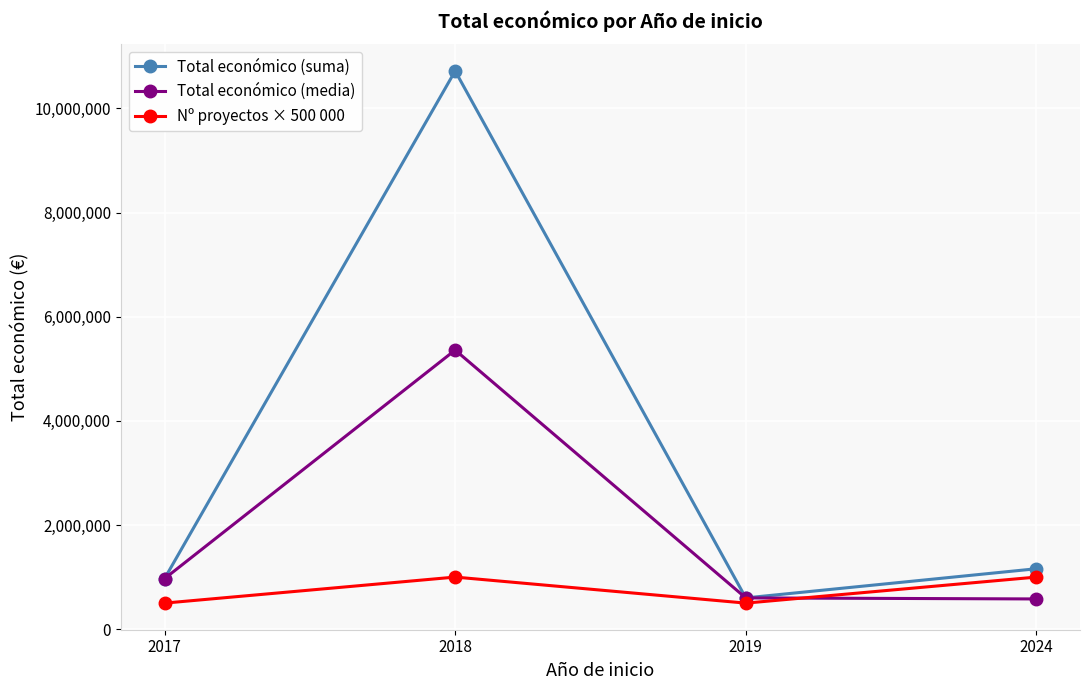

Which series has the largest range (max minus min)?

Total económico (suma)